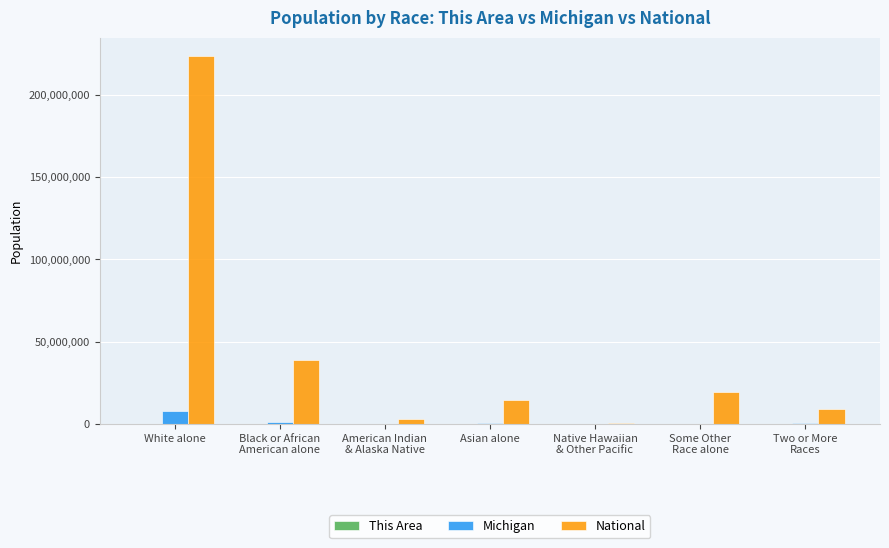

True or false: National has a value of 19107368 at Some Other
Race alone.

True